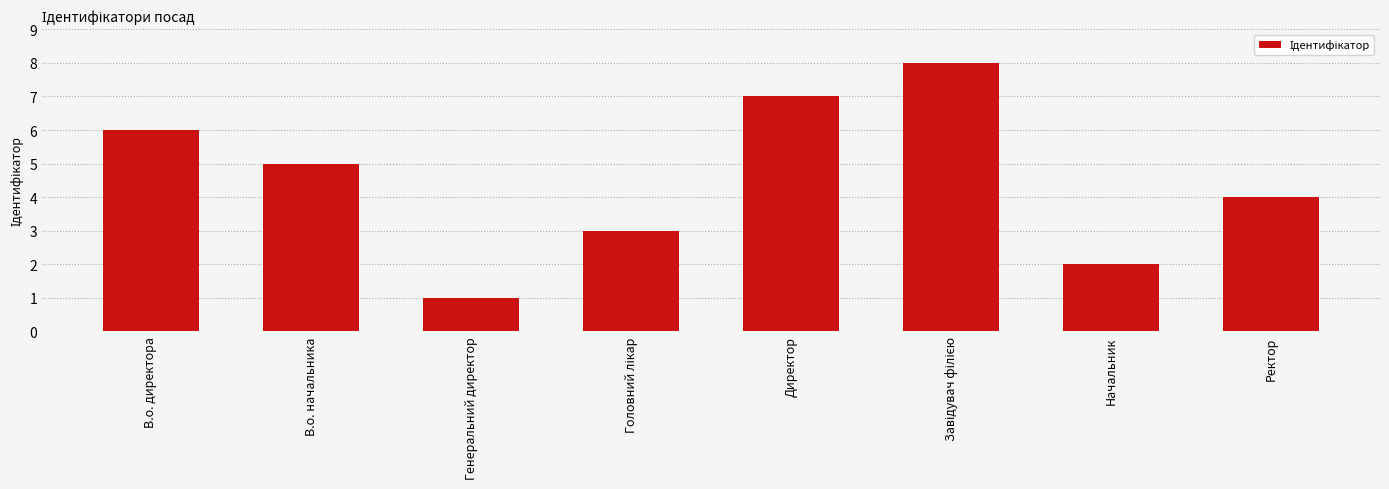

What is the change in value from В.о. директора to Начальник?

-4